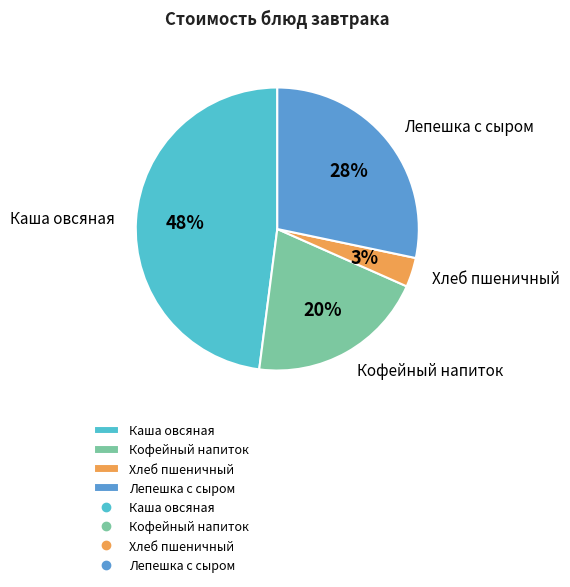

Does Кофейный напиток account for over 50% of the chart?

No